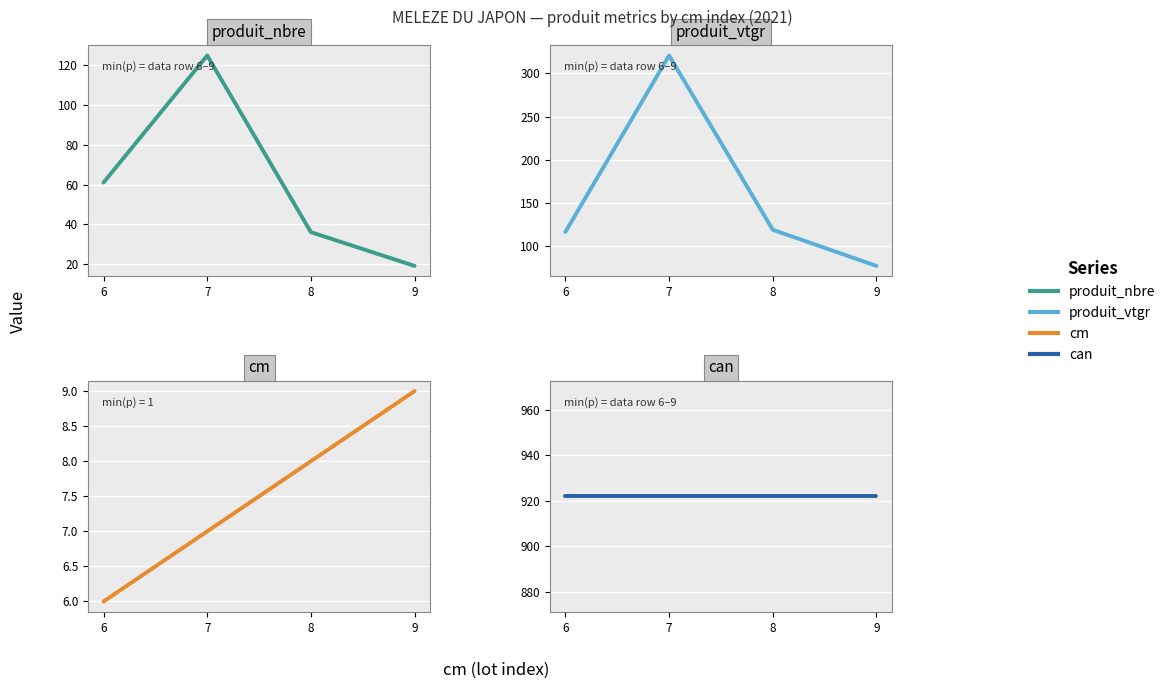

What is the minimum value for produit_vtgr?

77.4